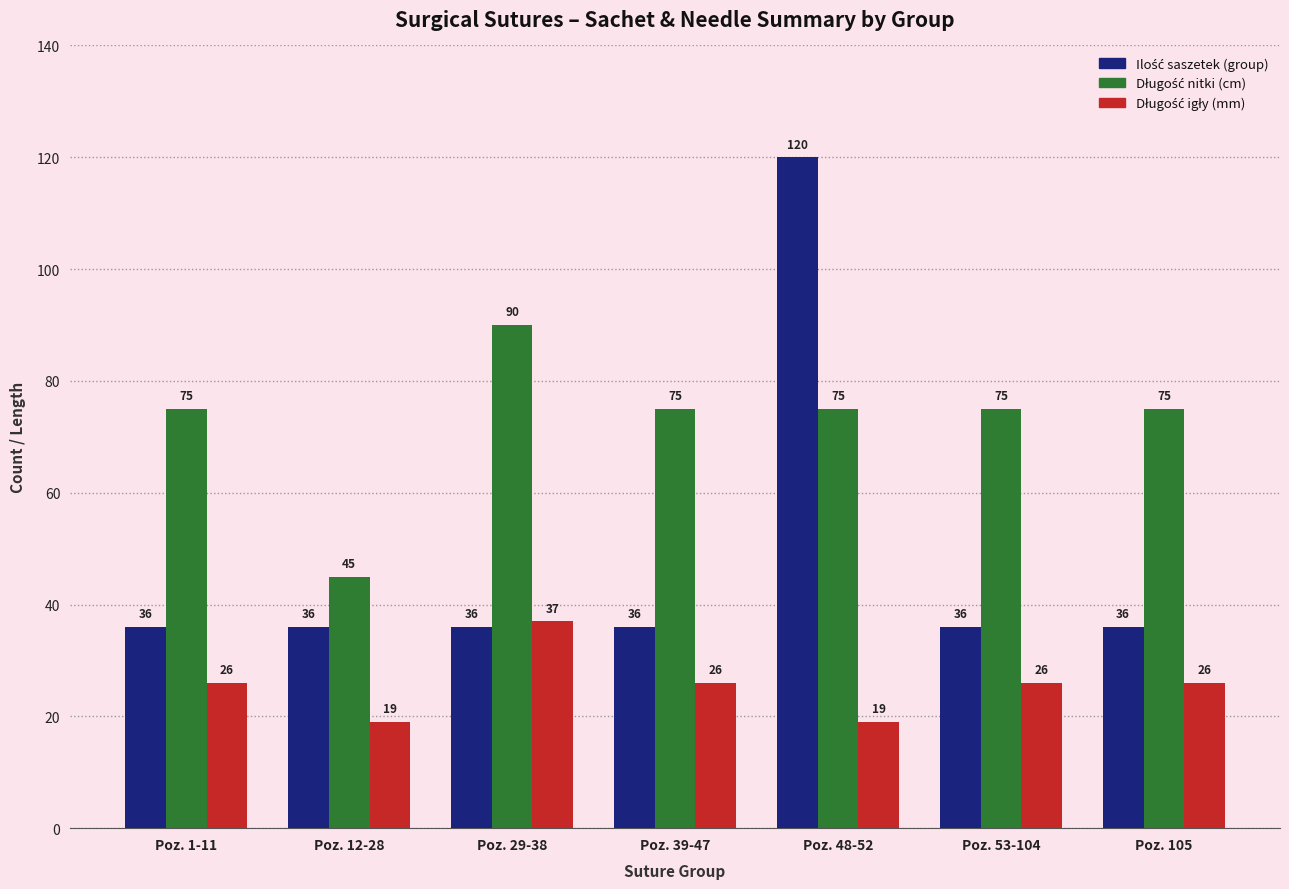

What is the spread (max minus min) of values at Poz. 48-52?

101